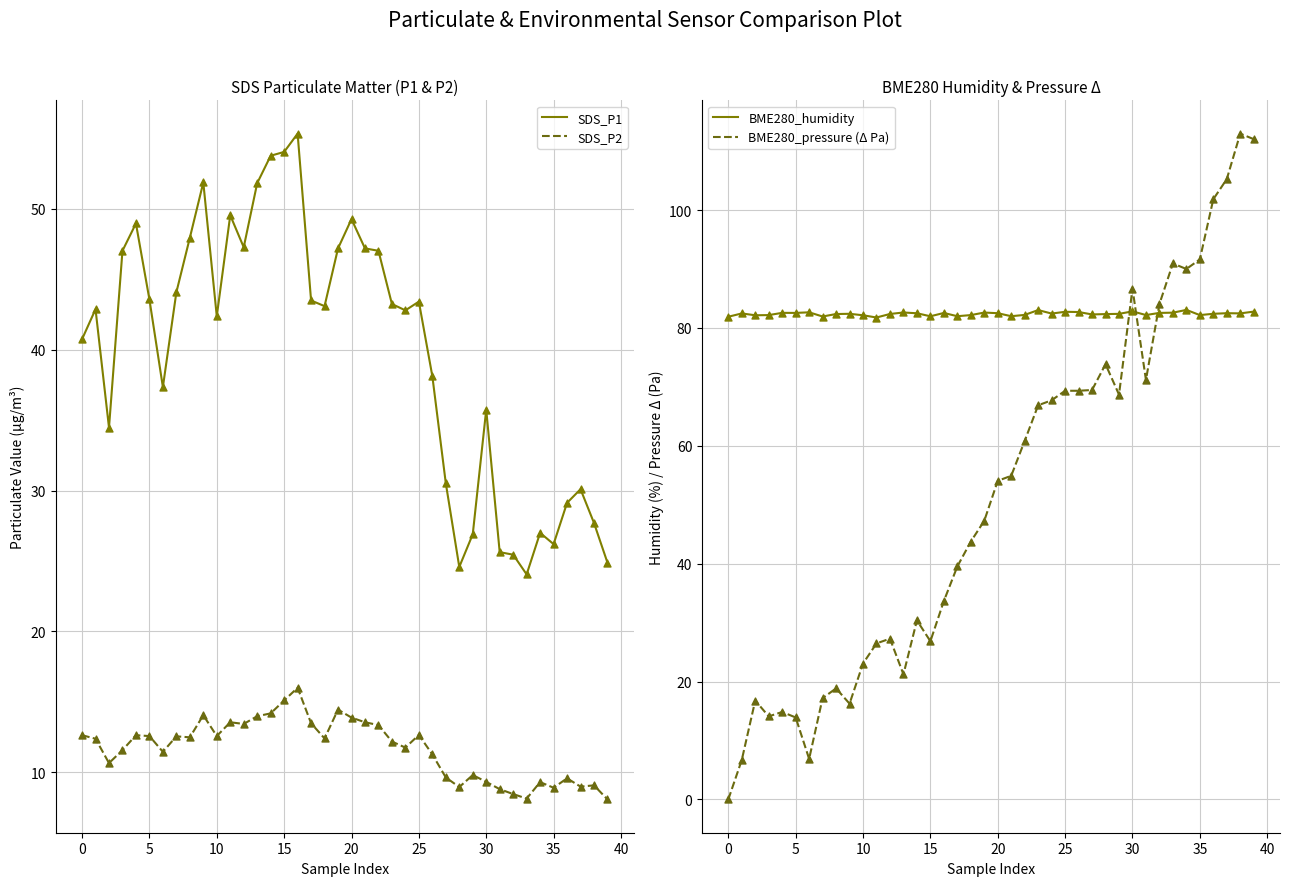

At how many categories does at least one series exceed 12?

40